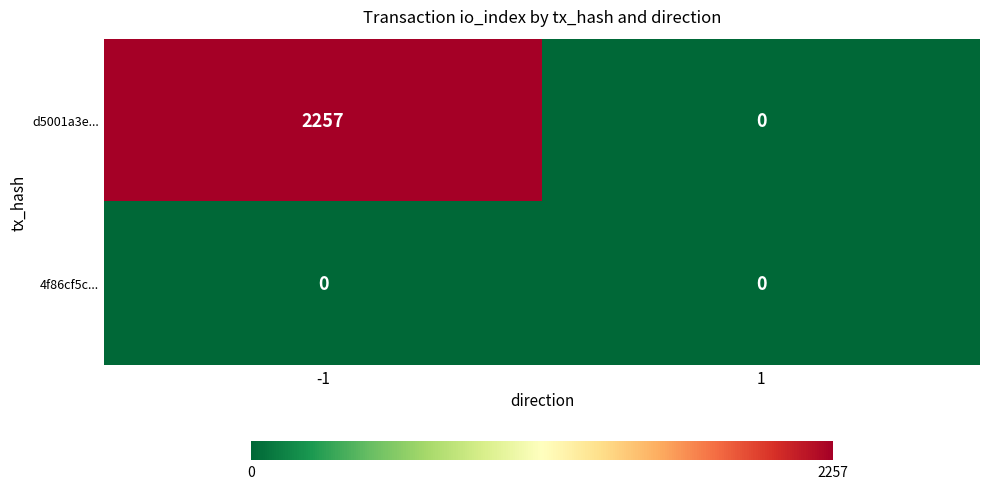

What is the maximum value for d5001a3e...?

2257